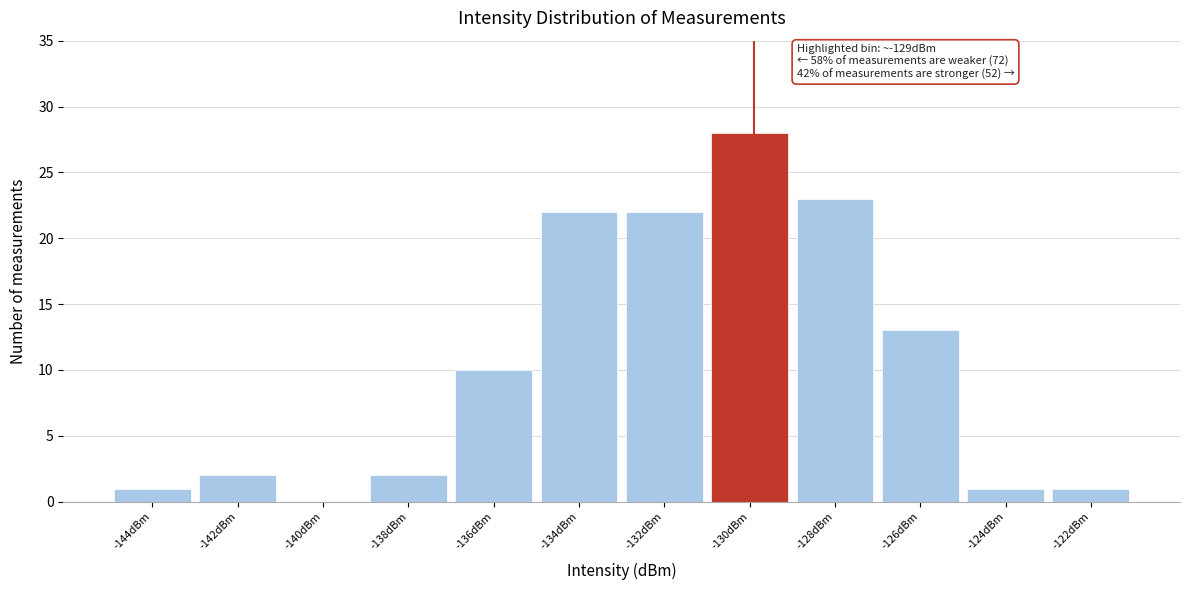

Reading right to left, extract all data points from this chart.

-122dBm=1	-124dBm=1	-126dBm=13	-128dBm=23	-130dBm=28	-132dBm=22	-134dBm=22	-136dBm=10	-138dBm=2	-140dBm=0	-142dBm=2	-144dBm=1